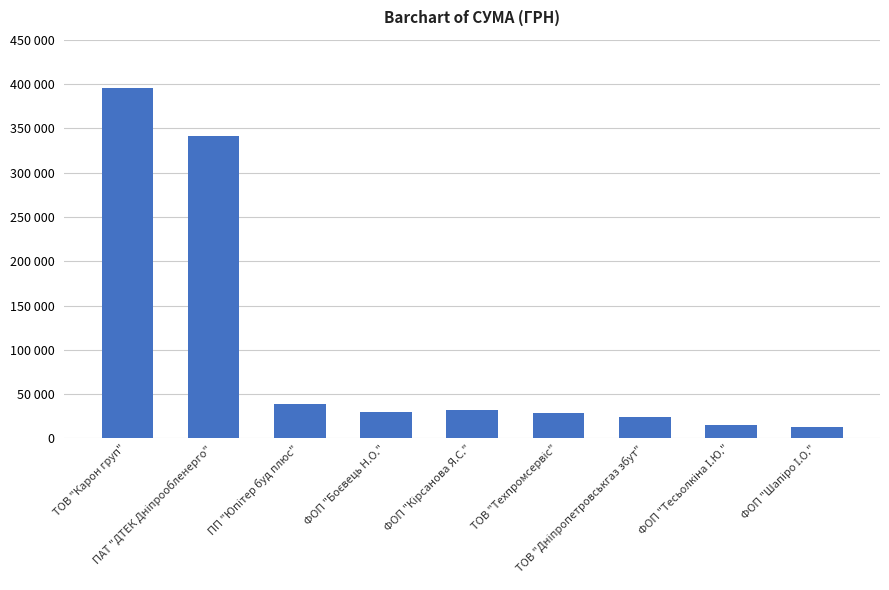

List the labels in order of value, smallest first.

ФОП "Шапіро І.О.", ФОП "Тесьолкіна І.Ю.", ТОВ "Дніпропетровськгаз збут", ТОВ "Техпромсервіс", ФОП "Боєвець Н.О.", ФОП "Кірсанова Я.С.", ПП "Юпітер буд плюс", ПАТ "ДТЕК Дніпрообленерго", ТОВ "Карон груп"